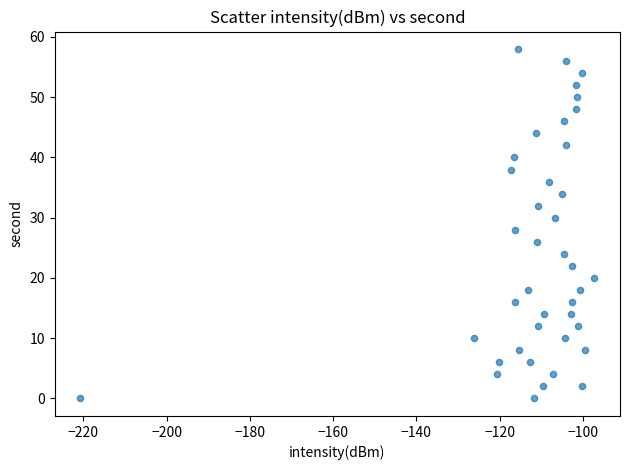

What is the range of Y values (max minus min)?

58